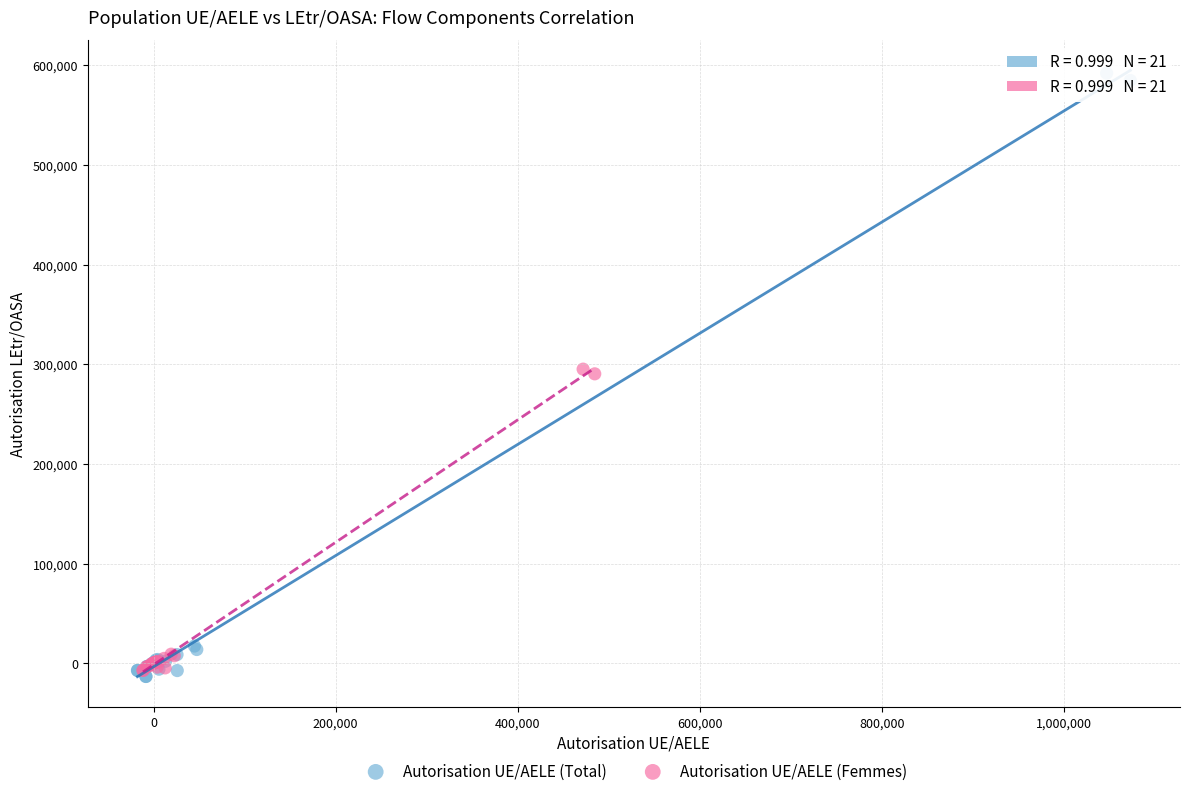

Which series reaches the maximum Y coordinate?

Autorisation UE/AELE (Total)